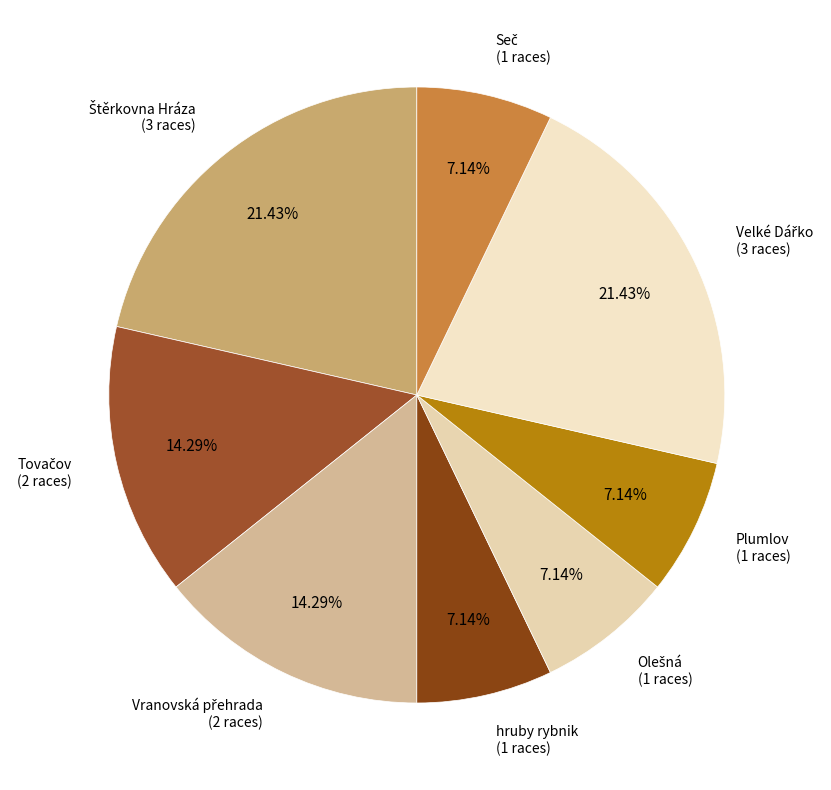

How many slices are in this pie chart?

8